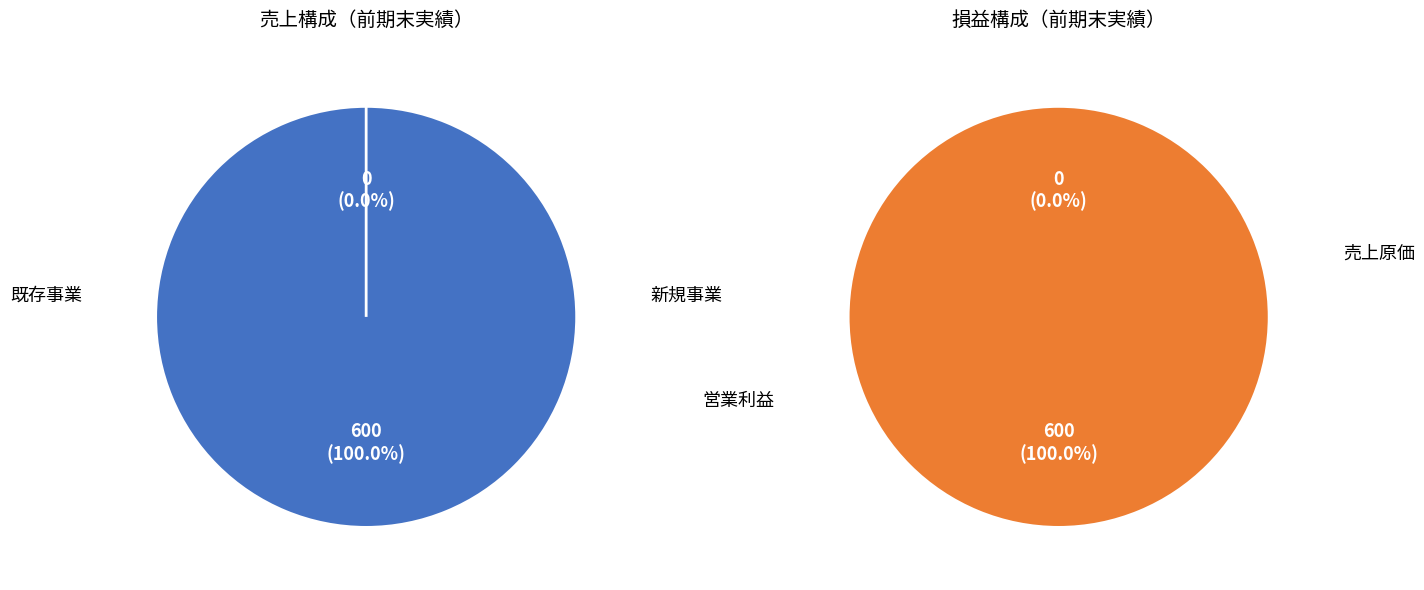

Is the sum of 販管費合計 and 売上原価 greater than half?

No